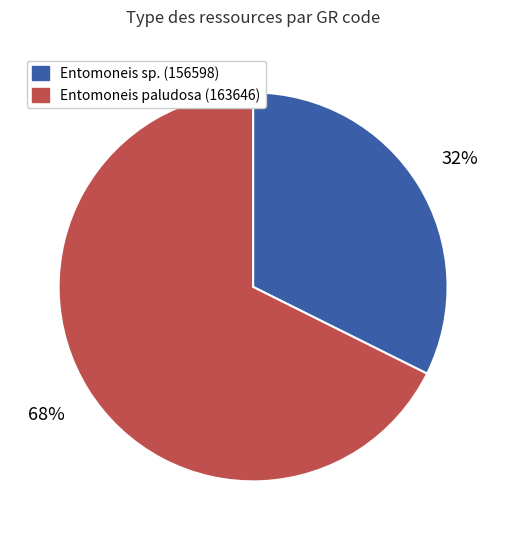

Count the number of slices in the pie.

2